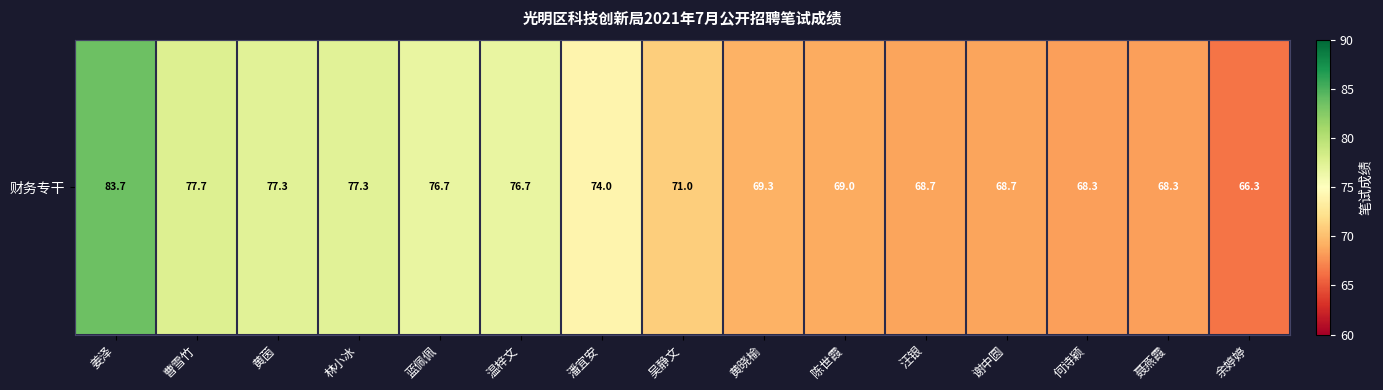

What is the greatest value displayed?

83.7